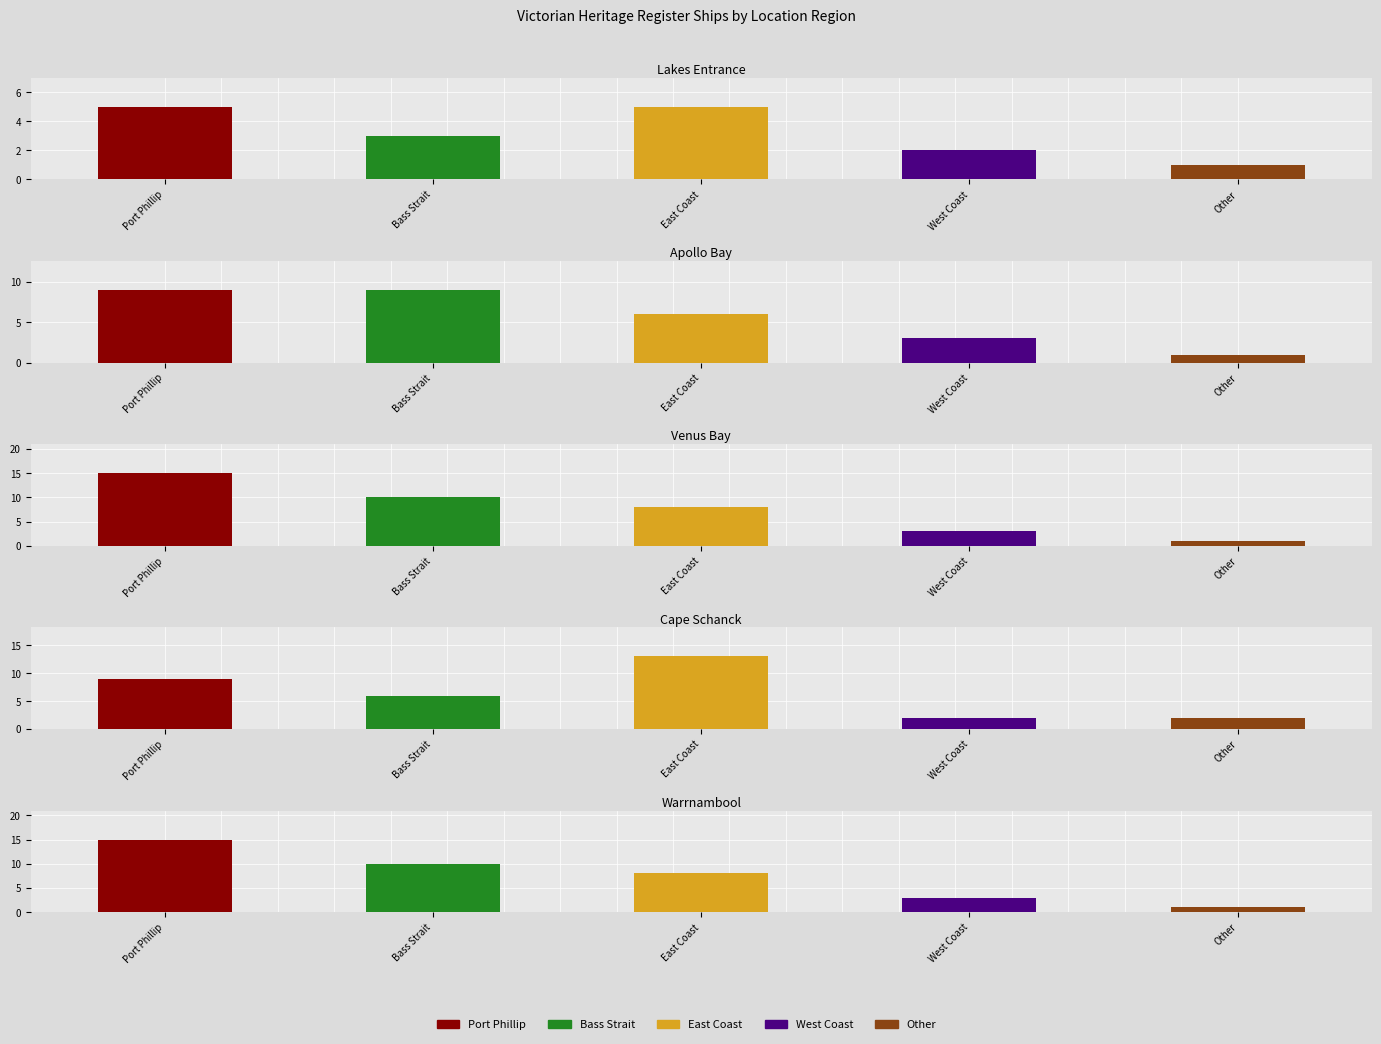

Between West Coast and Port Phillip, which is larger?

Port Phillip